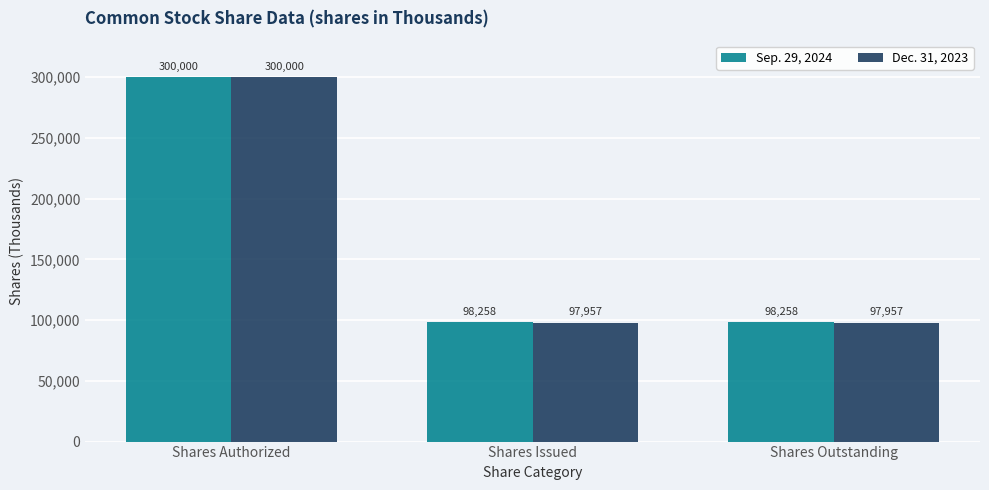

What is the lowest value of the Sep. 29, 2024 series?

98258